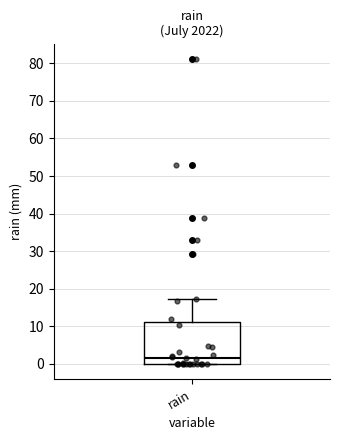

Transcribe this box plot: give where the median line is, the range the box spans, and where the two whiskers end, as read against the y-axis. The values are not printed on the chart, so give them approximately, as read against the axis.

median 1, box 0 to 11, whiskers 0 to 17